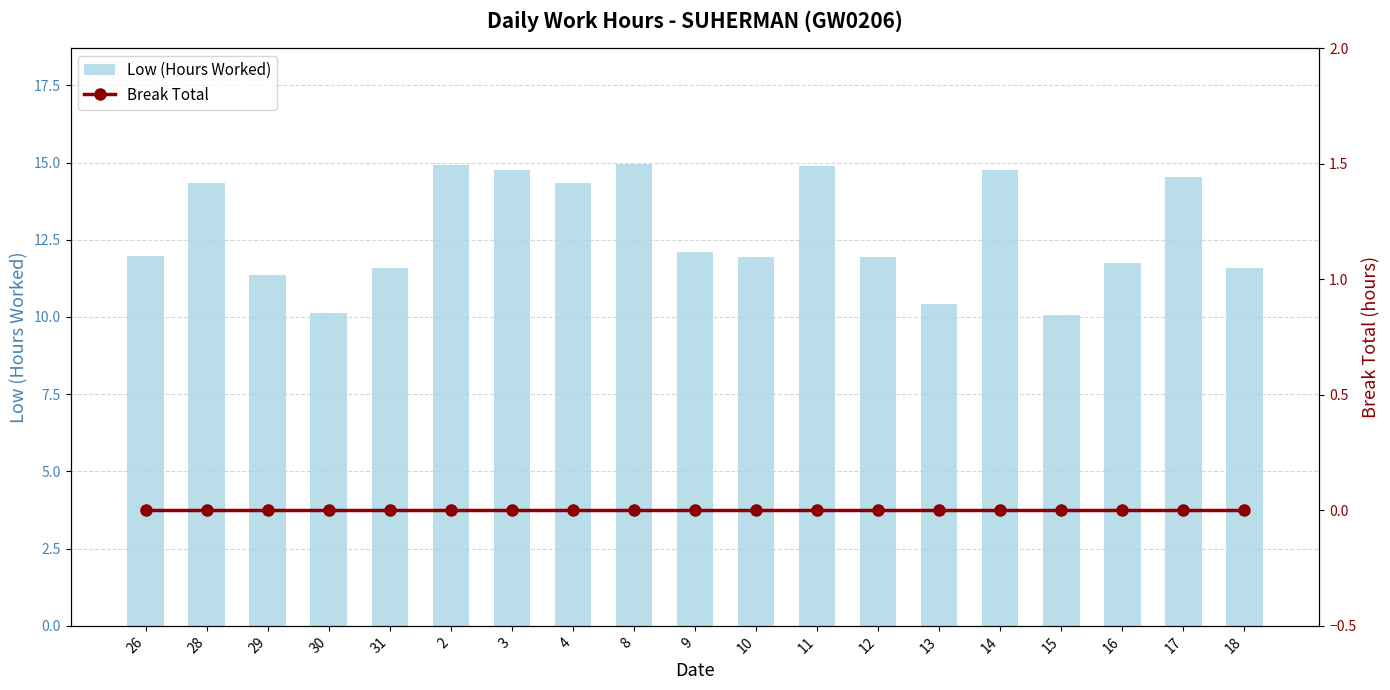

What is the label of the 19th bar from the right?

26